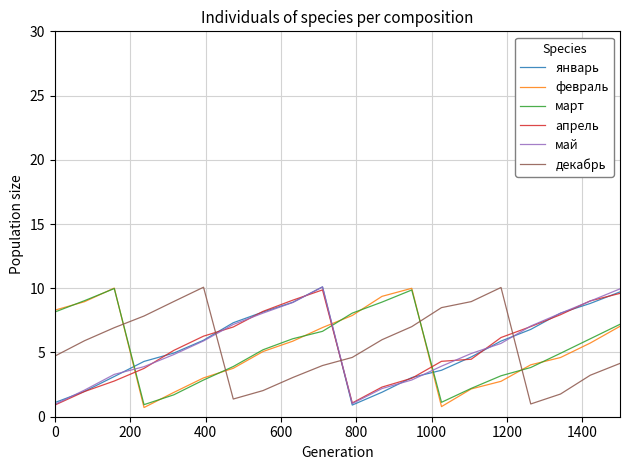

How many intersections are there between январь and март?

3